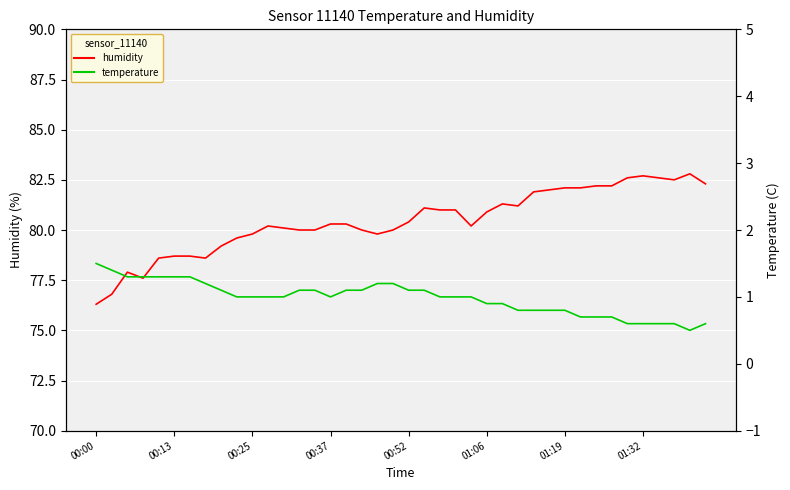

What is the spread (max minus min) of values at 14?

78.9